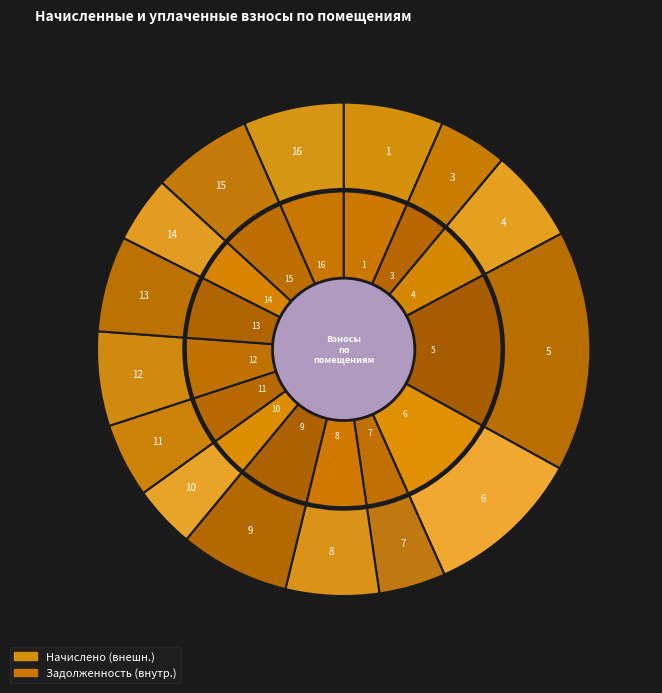

To the nearest percent, what portion does 4 represent?

6%